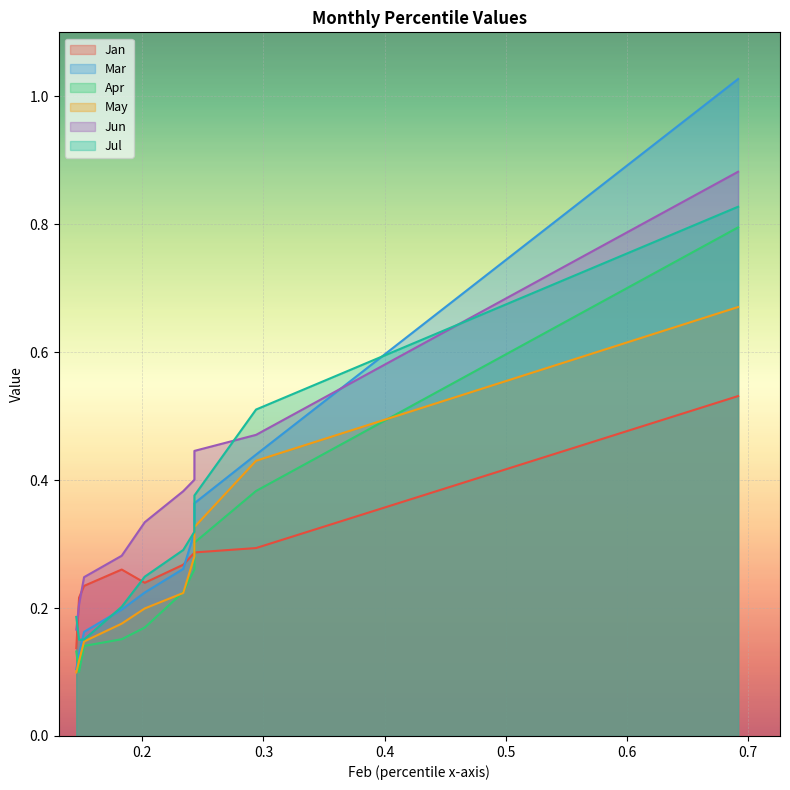

The value of May at pct85 is 0.2. True or false?

False